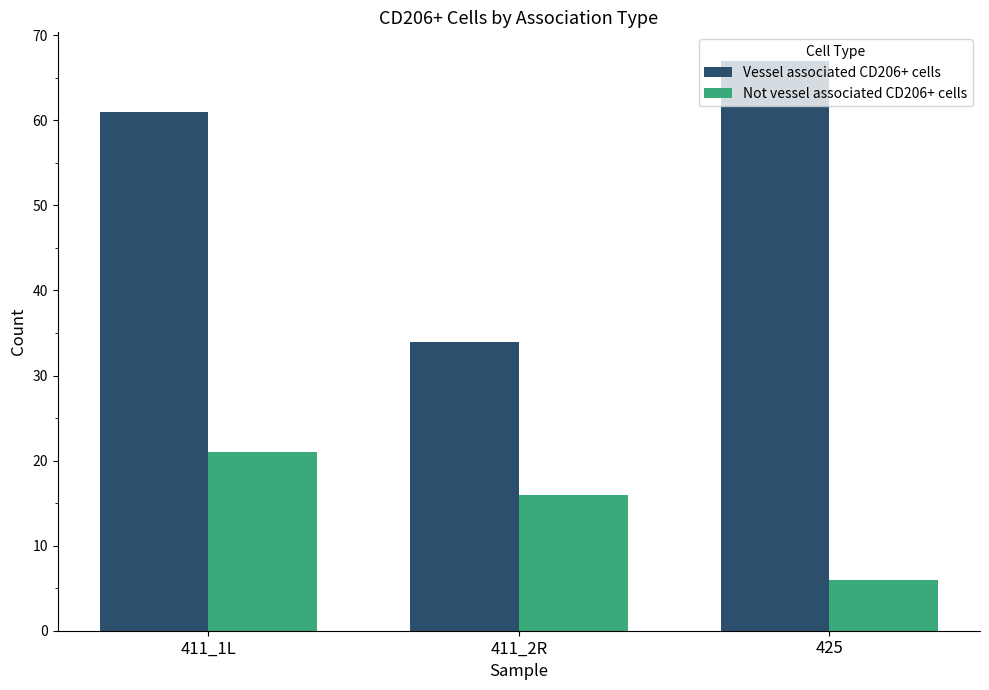

How many series are shown in this chart?

2